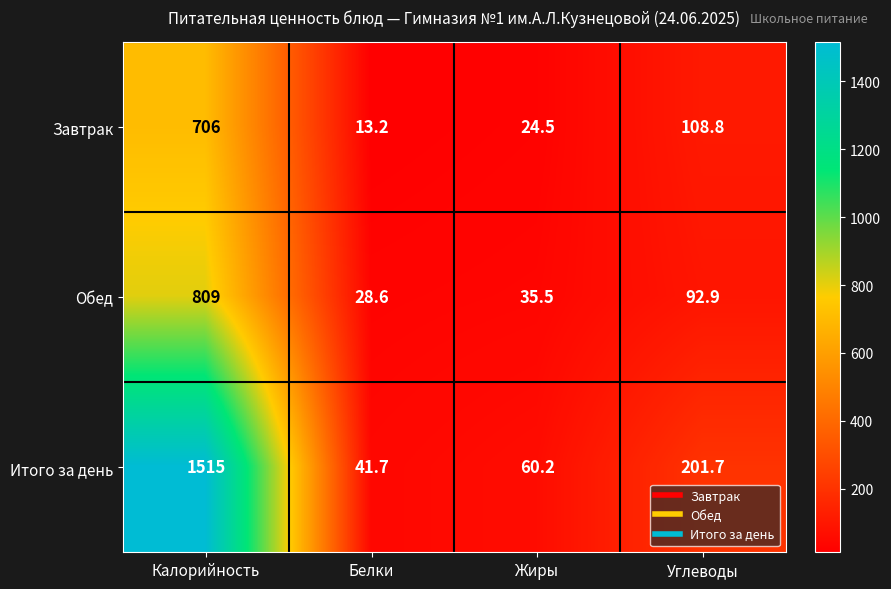

Which label corresponds to the largest value in the chart?

Калорийность